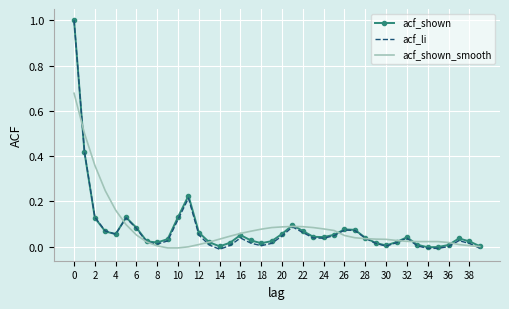

What is the maximum value shown in the chart?

1.0